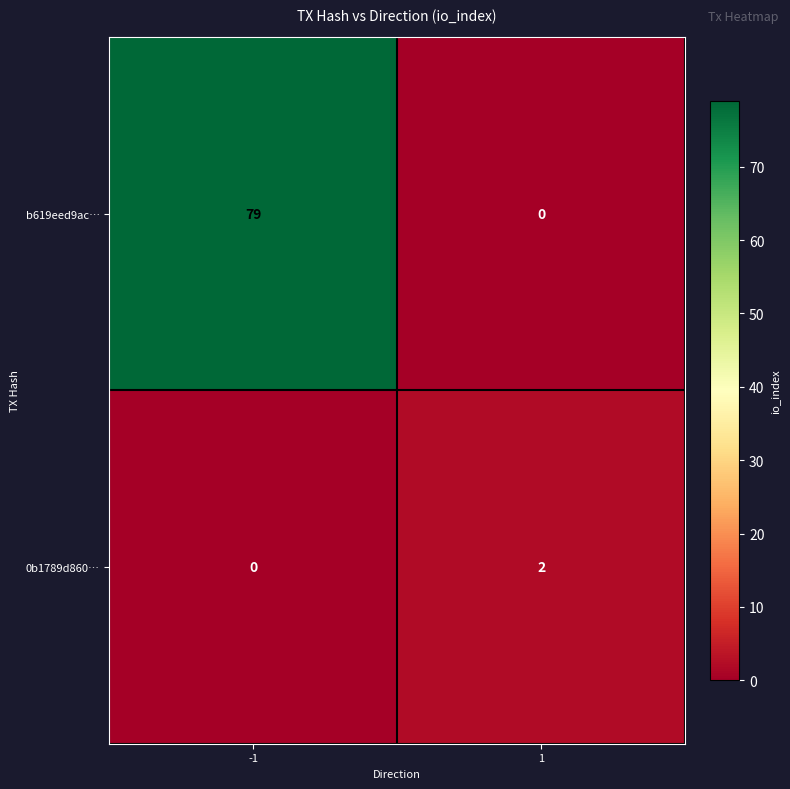

How many series are shown in this chart?

2